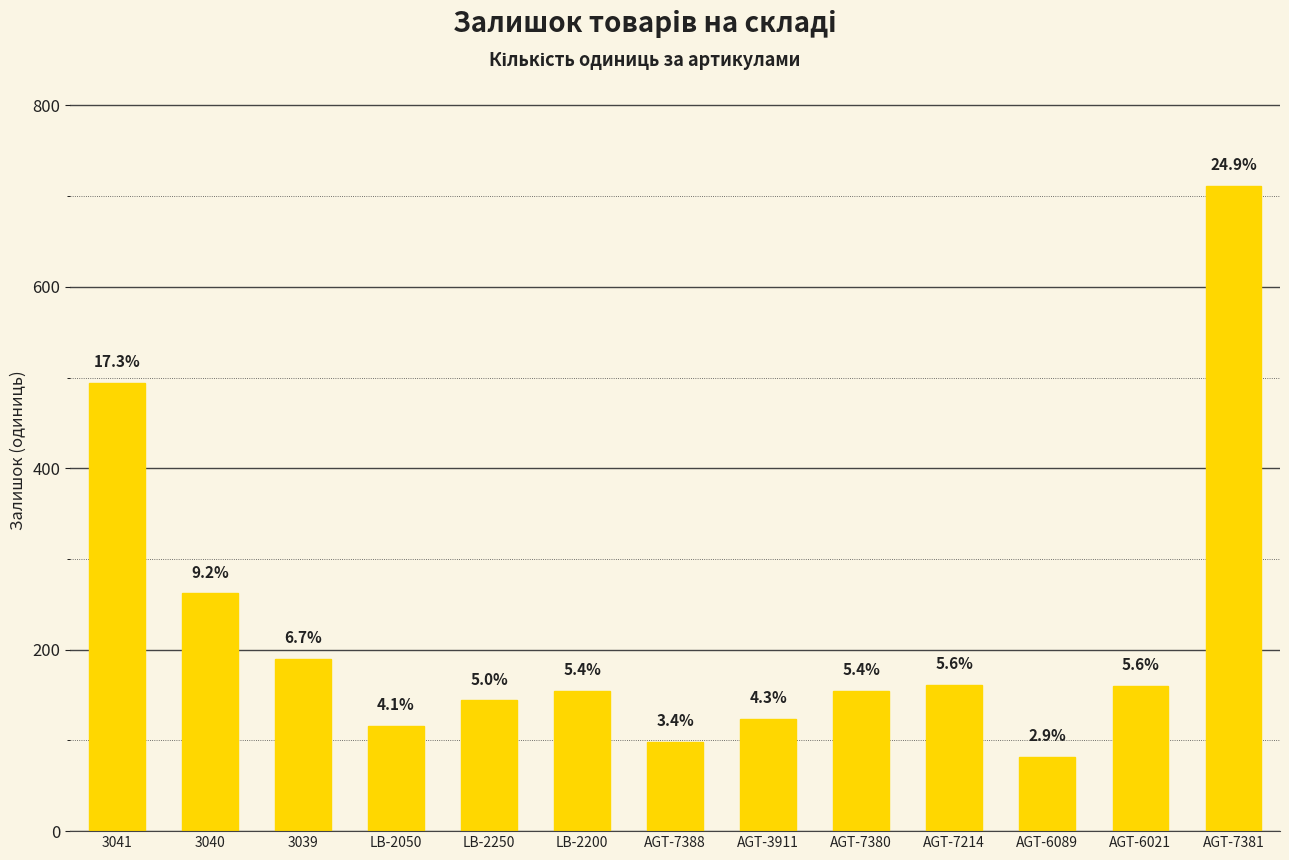

Where is the data nearest to the value 396?

3041